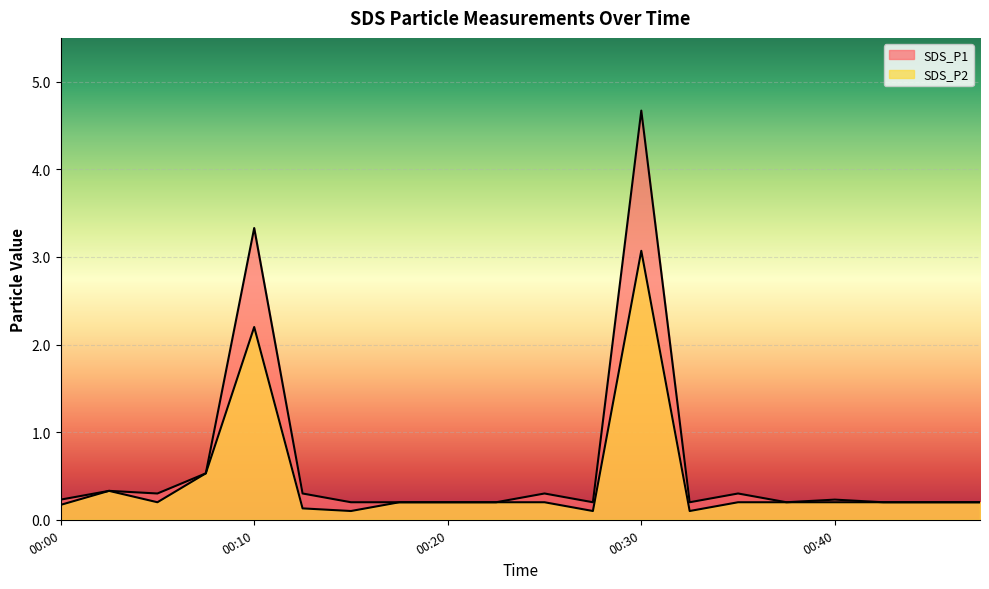

Does the chart display data point markers on the line(s)?

No